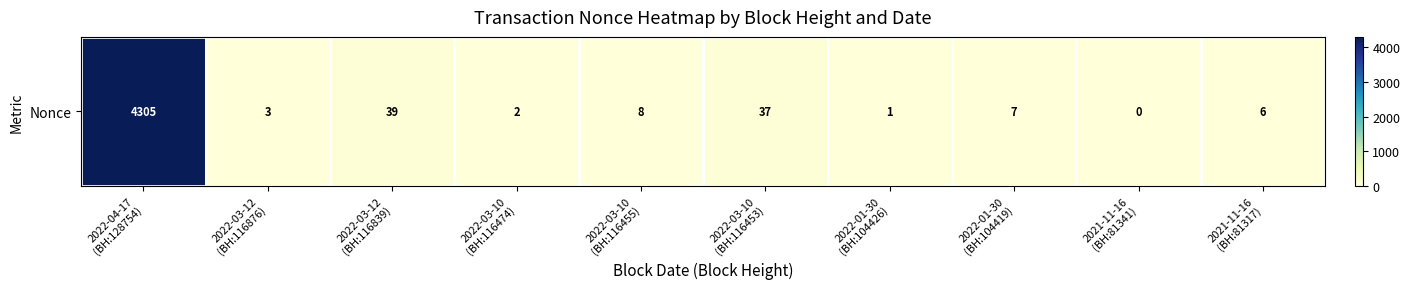

Which label corresponds to the largest value in the chart?

2022-04-17
(BH:128754)